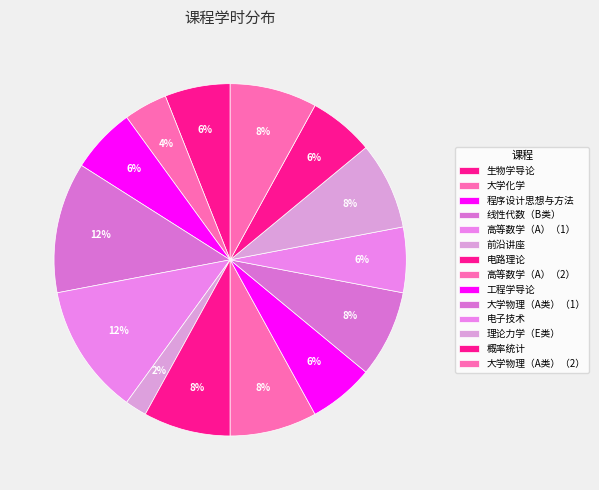

To the nearest percent, what percentage of the pie is 前沿讲座?

2%